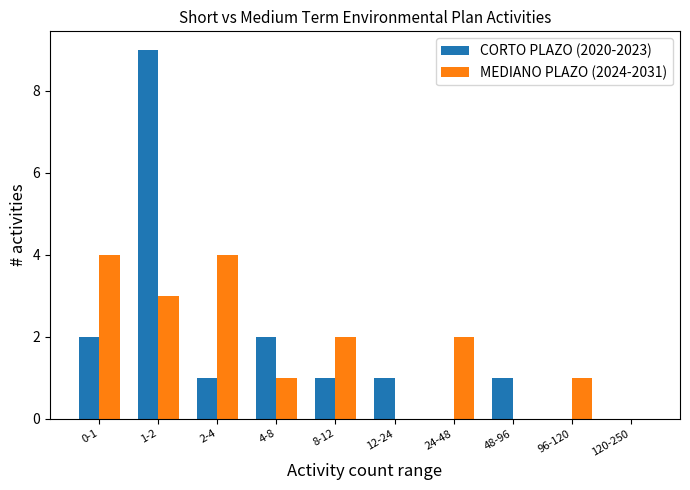

Is the value of CORTO PLAZO (2020-2023) at 120-250 greater than the value of MEDIANO PLAZO (2024-2031) at 1-2?

No